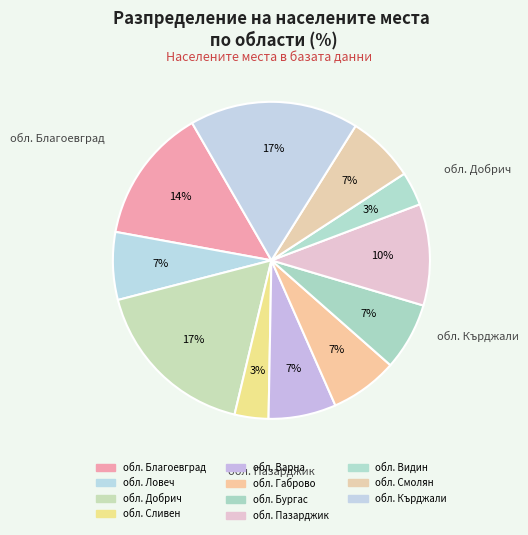

How many segments does this pie chart have?

11